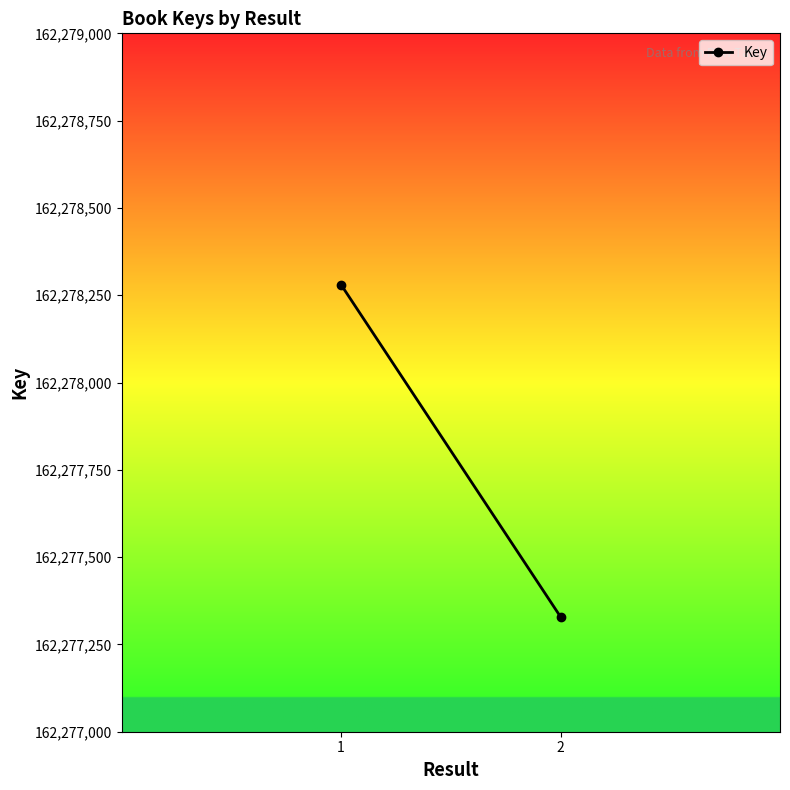

What value does the data have at 2?

162277329